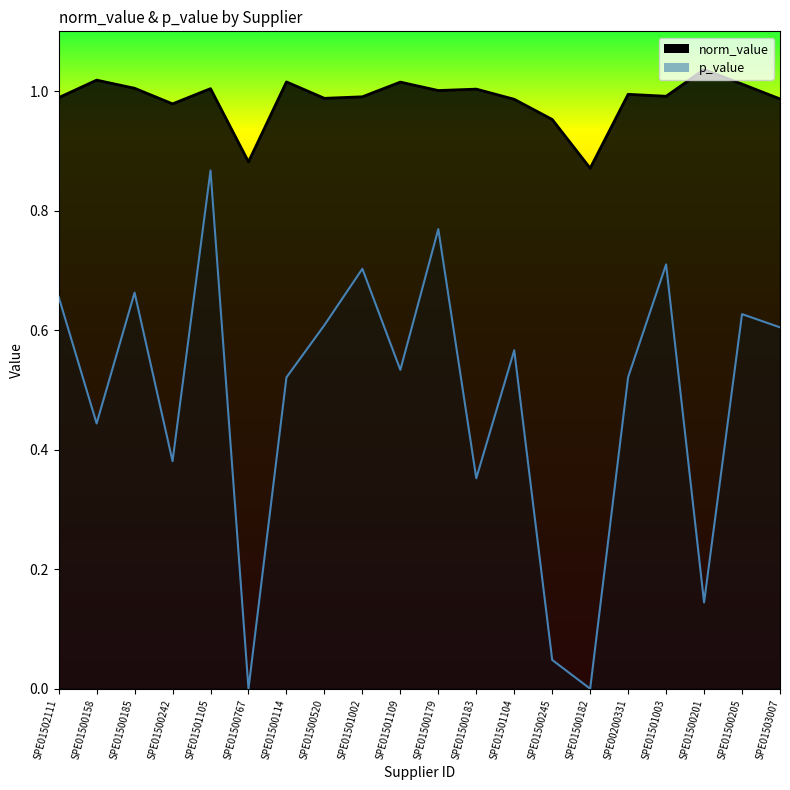

The norm_value series shows 0.9 at SPE01500767. True or false?

True